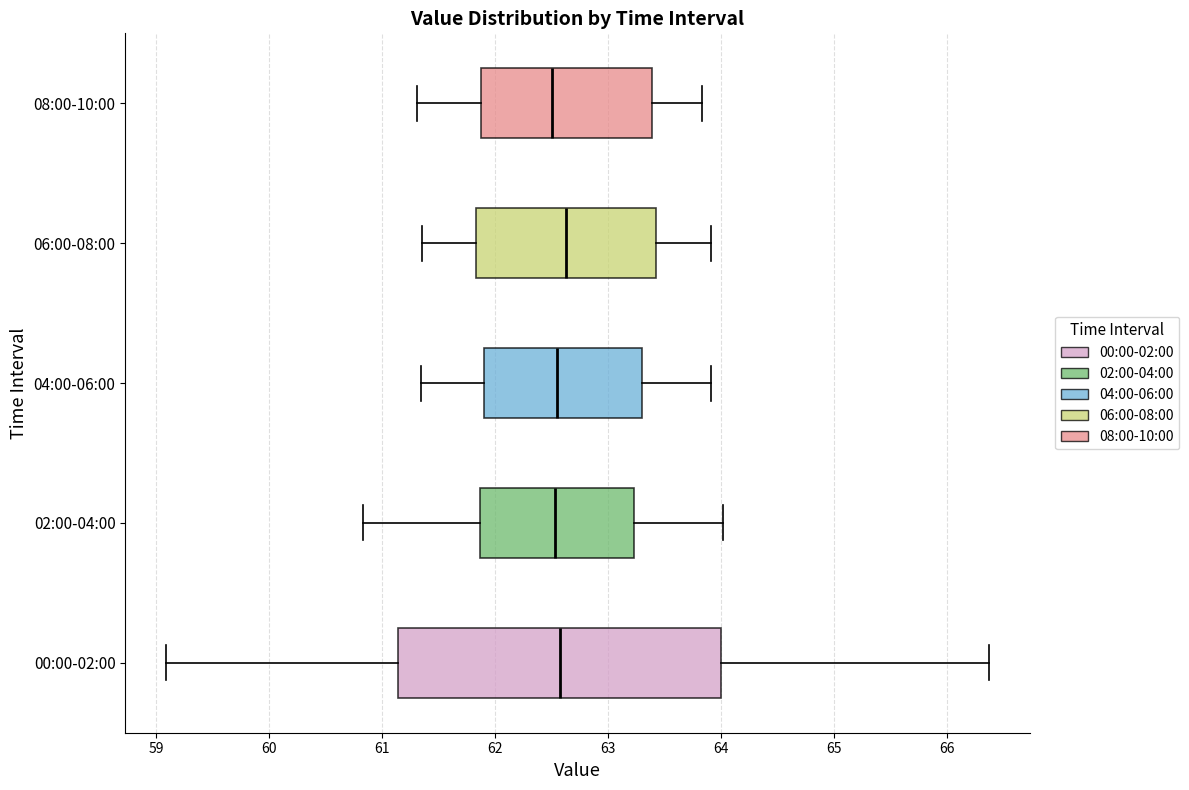

Reading bottom to top, transcribe this box plot: for each box, give where its median line is, the range the box spans, and where its two whiskers end, as read against the x-axis. The values are not printed on the chart, so give them approximately, as read against the axis.

00:00-02:00: median 62.6, box 61.1 to 64.0, whiskers 59.1 to 66.4
02:00-04:00: median 62.5, box 61.9 to 63.2, whiskers 60.8 to 64.0
04:00-06:00: median 62.5, box 61.9 to 63.3, whiskers 61.3 to 63.9
06:00-08:00: median 62.6, box 61.8 to 63.4, whiskers 61.4 to 63.9
08:00-10:00: median 62.5, box 61.9 to 63.4, whiskers 61.3 to 63.8